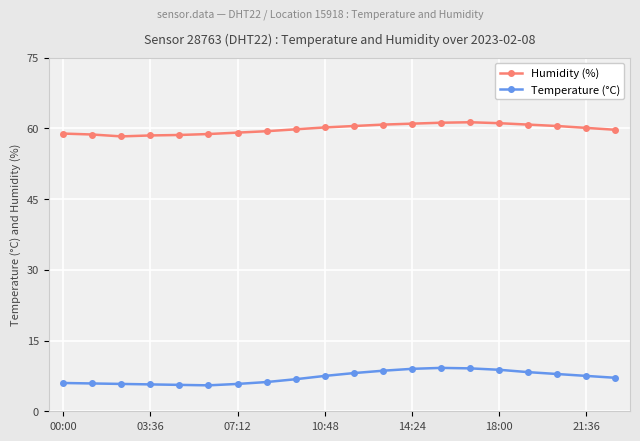

Which series has the largest total across all categories?

Humidity (%)